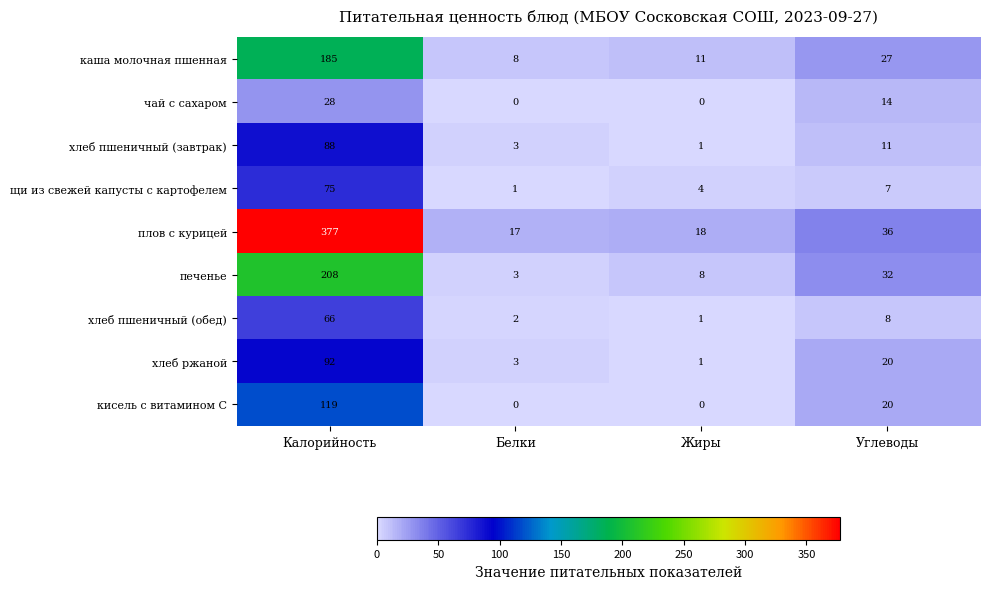

List the series in order of their peak value, highest first.

плов с курицей, печенье, каша молочная пшенная, кисель с витамином С, хлеб ржаной, хлеб пшеничный (завтрак), щи из свежей капусты с картофелем, хлеб пшеничный (обед), чай с сахаром